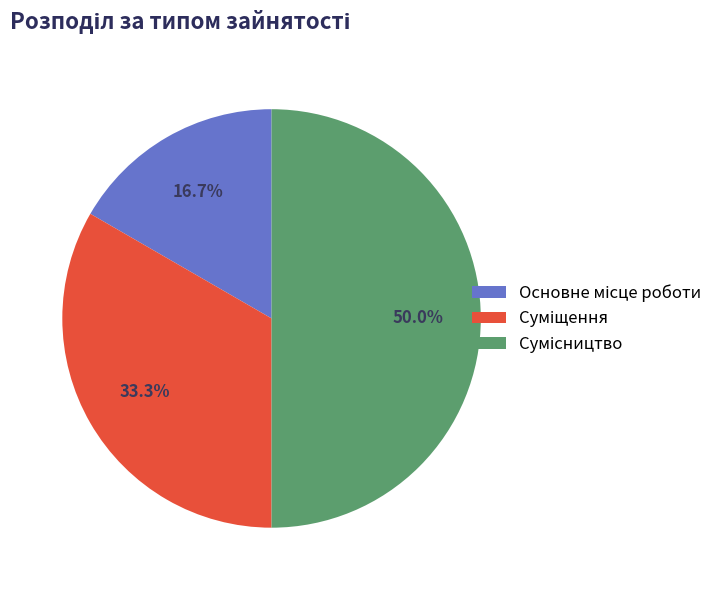

How many slices are in this pie chart?

3